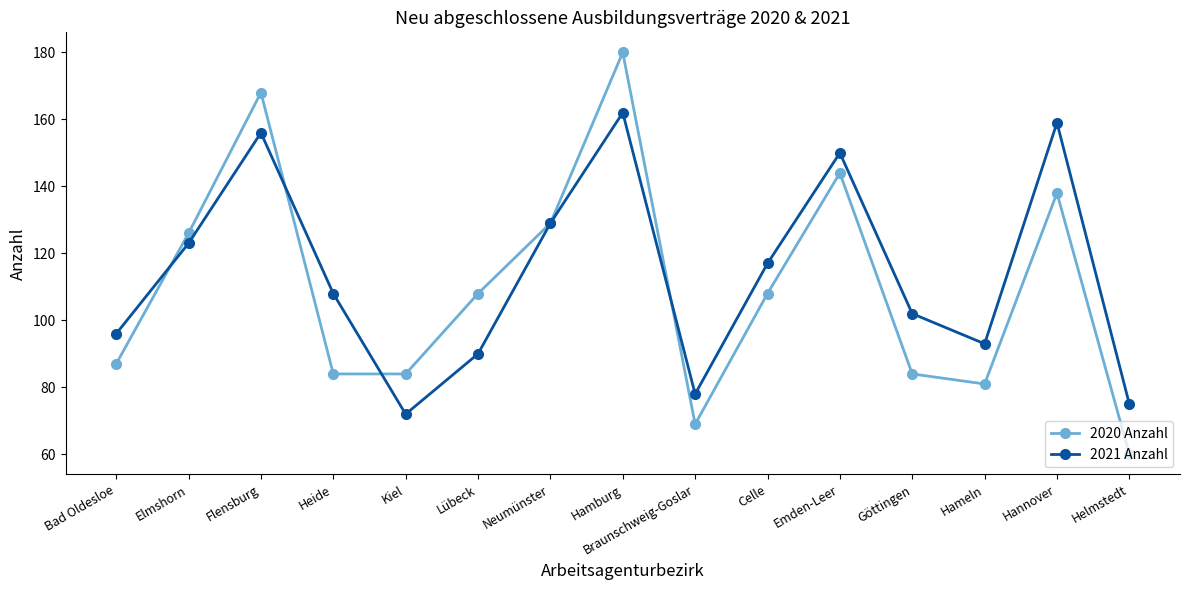

What is the total value across all series at Heide?

192